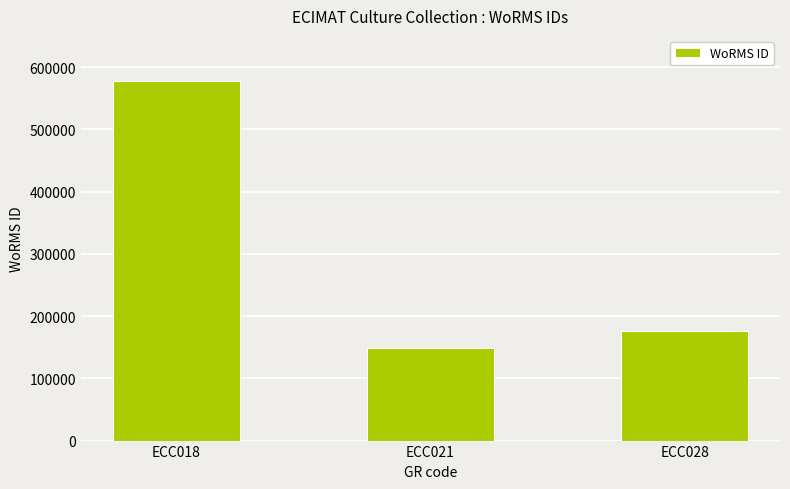

Rank the categories by value from lowest to highest.

ECC021, ECC028, ECC018